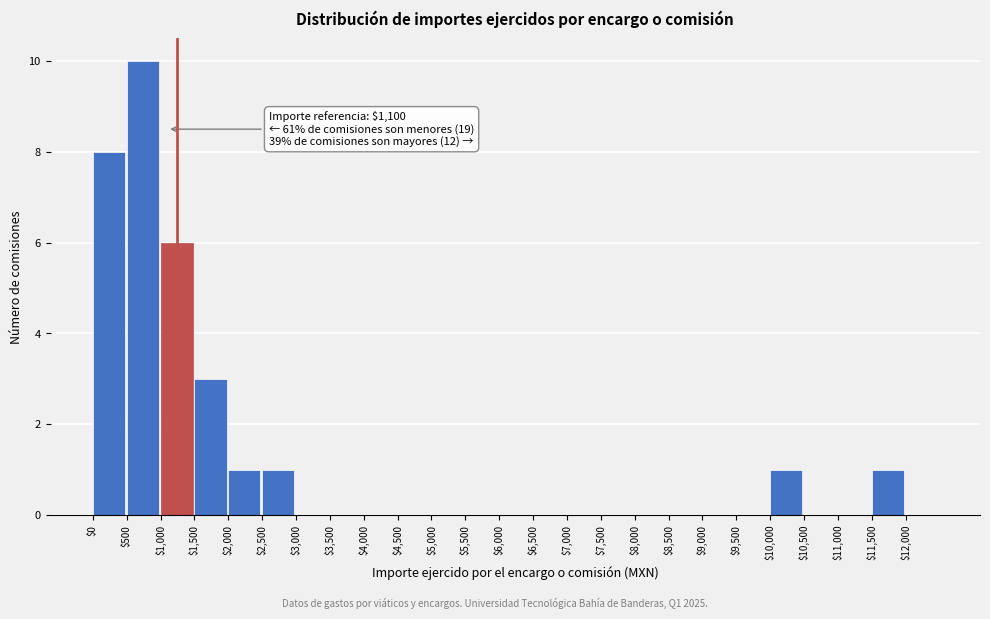

Over which range of the x-axis is the bar tallest?

500 to 1000